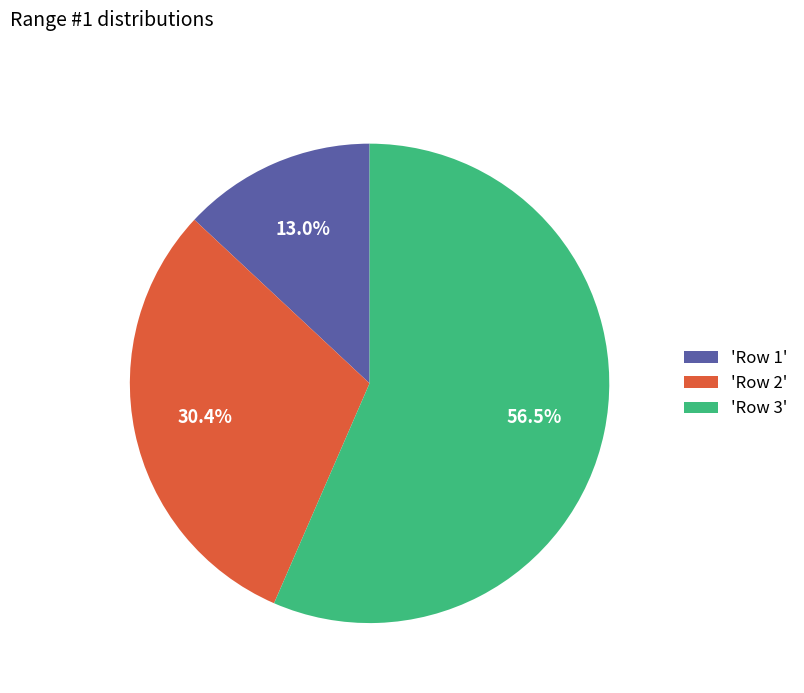

Count the number of slices in the pie.

3